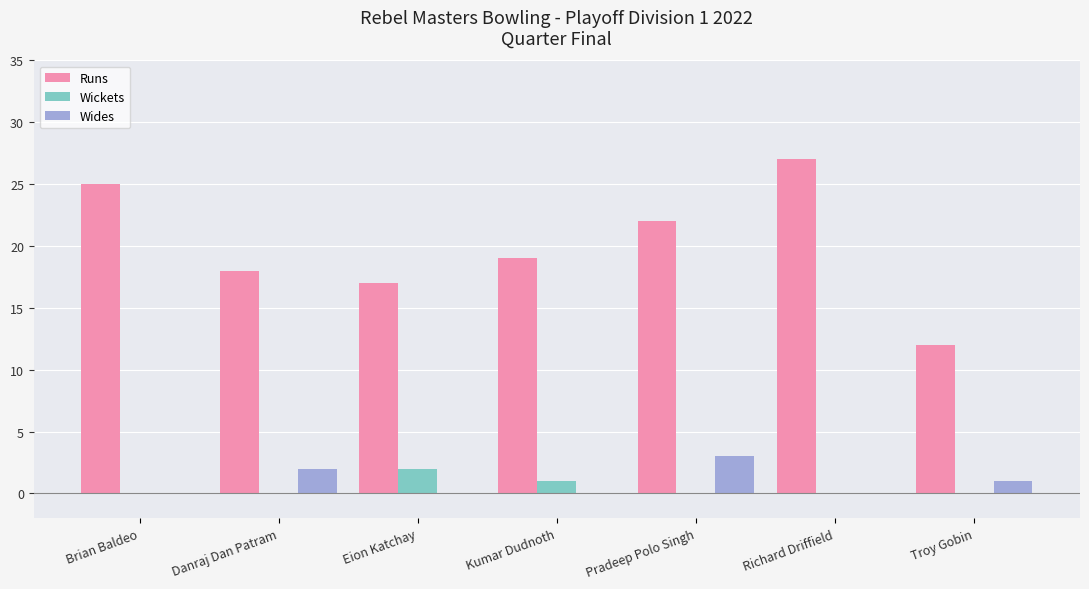

Count the number of data series in this chart.

3